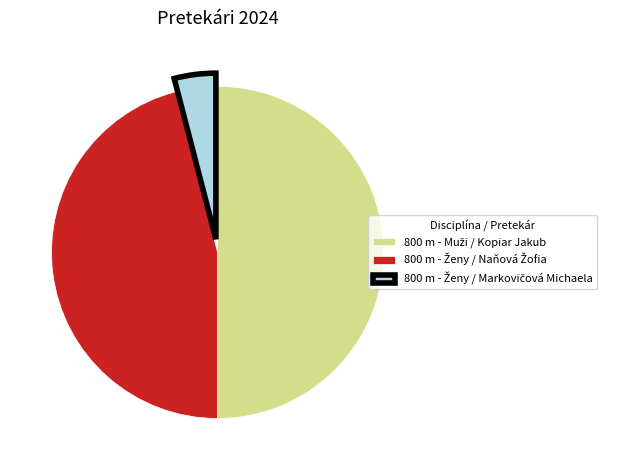

Which slice is the smallest?

800 m - Ženy / Markovičová Michaela